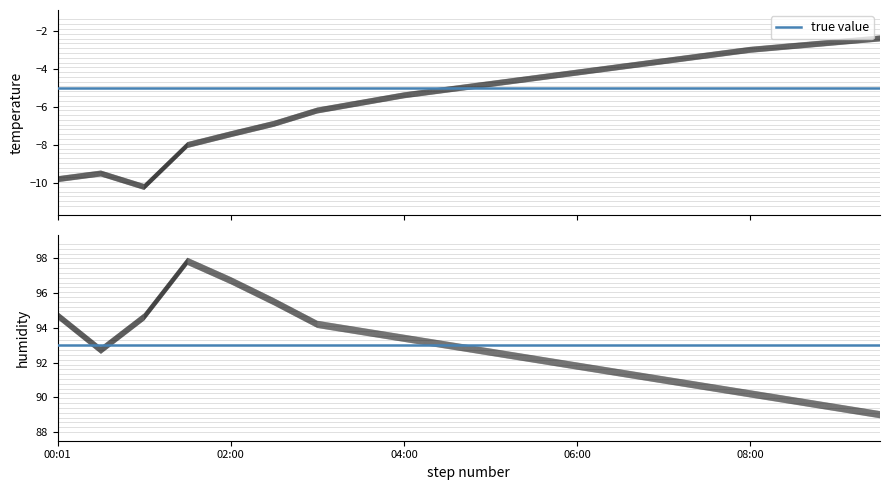

What position from the right is 01:00?

18